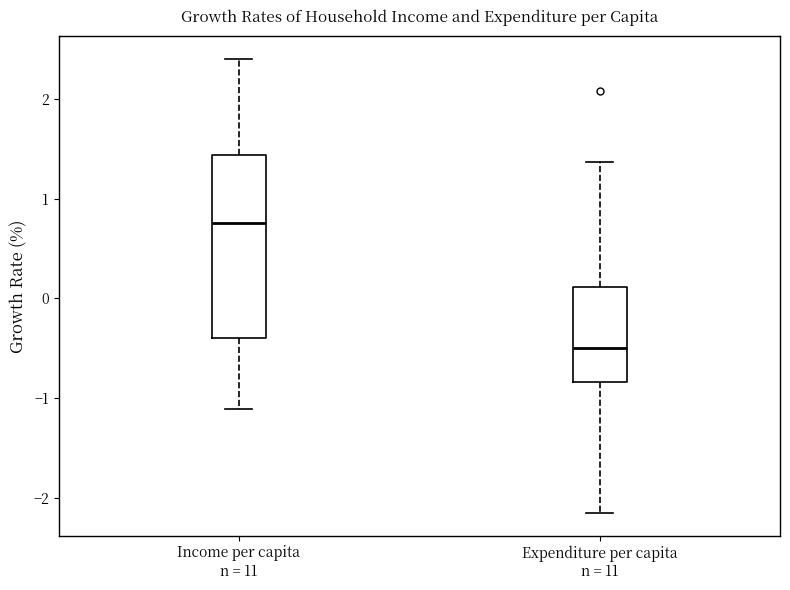

Where does the lower whisker of the box for Expenditure per capita n = 11 end on the y-axis? The values are not printed on the chart, so give them approximately, as read against the axis.

-2.1